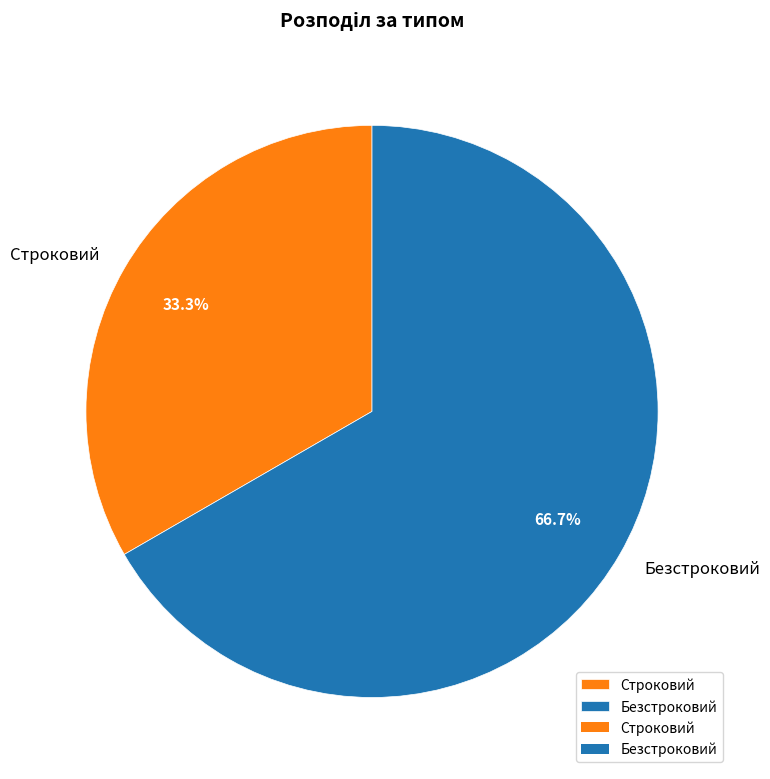

What percentage do Безстроковий and Строковий together represent?

100.0%